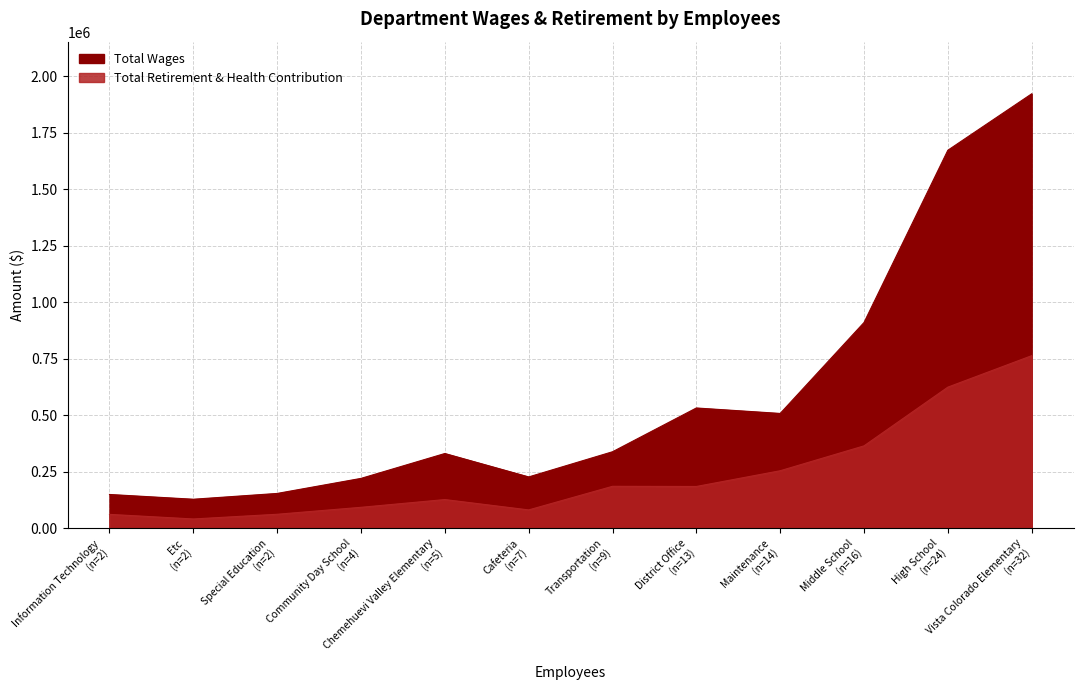

Rank the series by their average value, from highest to lowest.

Total Wages, Total Retirement & Health Contribution